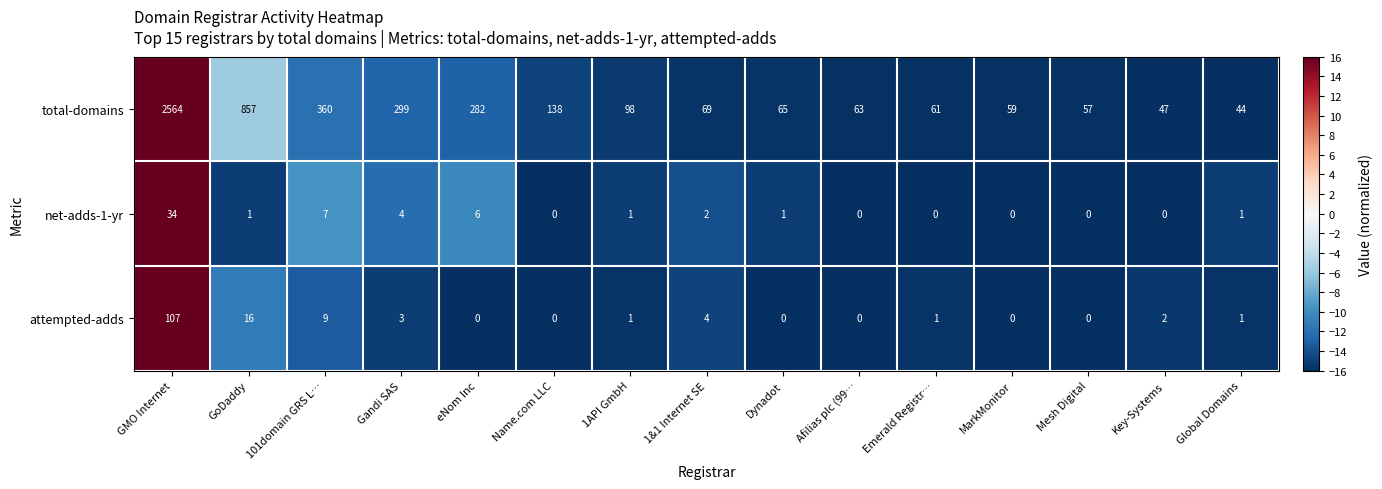

What is the average value of the attempted-adds series?

10